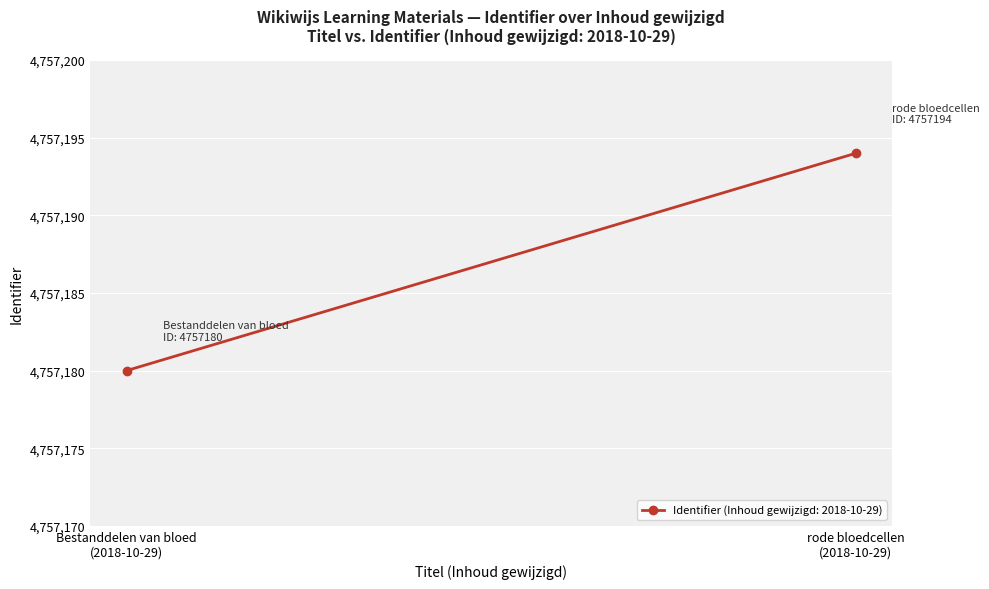

What is the ratio of the value at 2018-10-29 14:20:15 to the value at 2018-10-29 14:20:15?

1.0